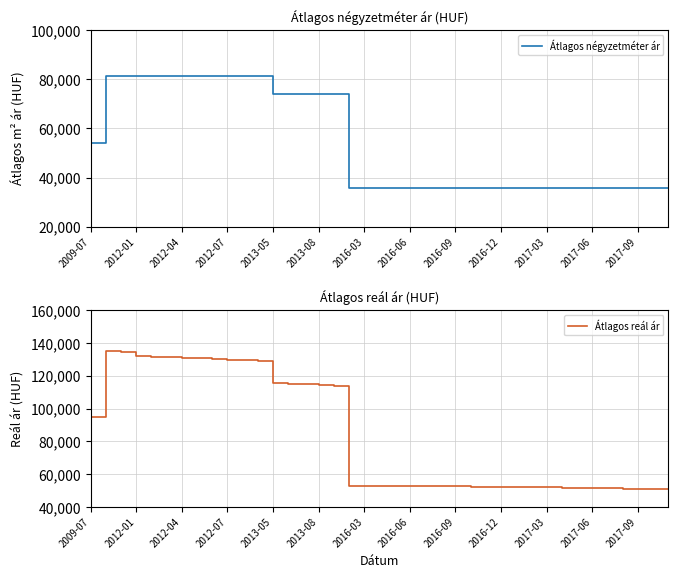

What is the lowest value of the Átlagos négyzetméter ár series?

35661